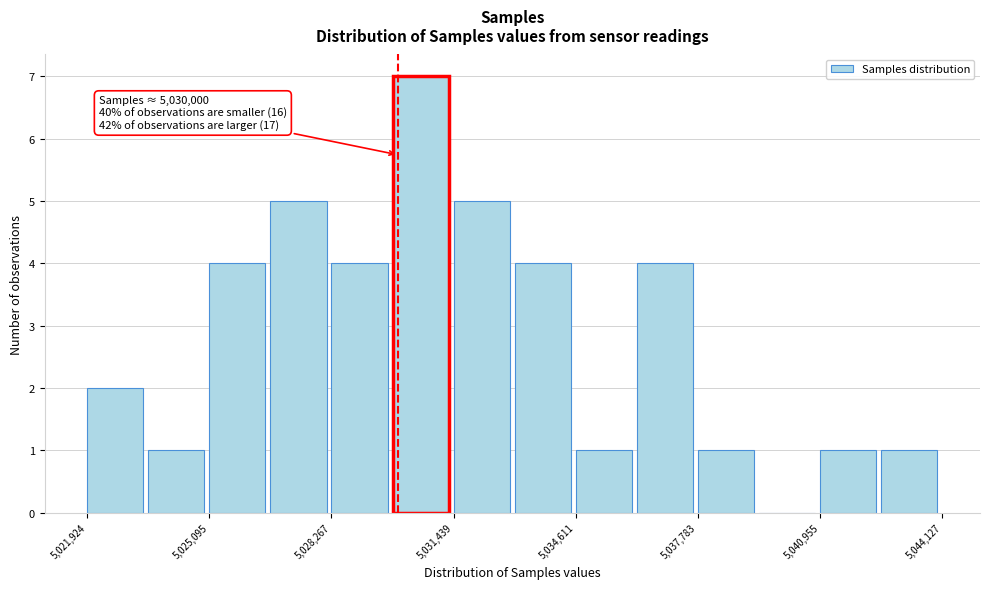

Read against the x-axis, roughly where is the centre of the tallest bar?

5030500